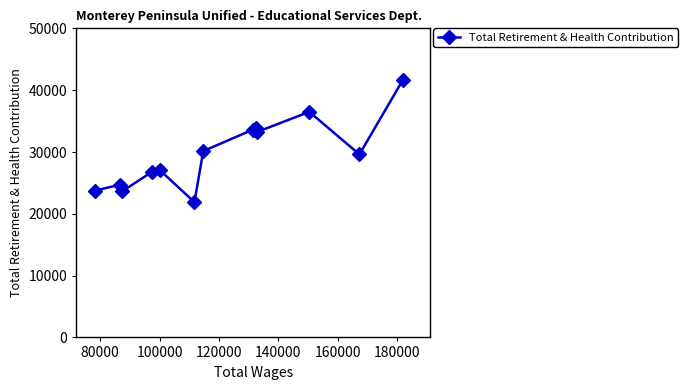

What is the minimum value shown in the chart?

21890